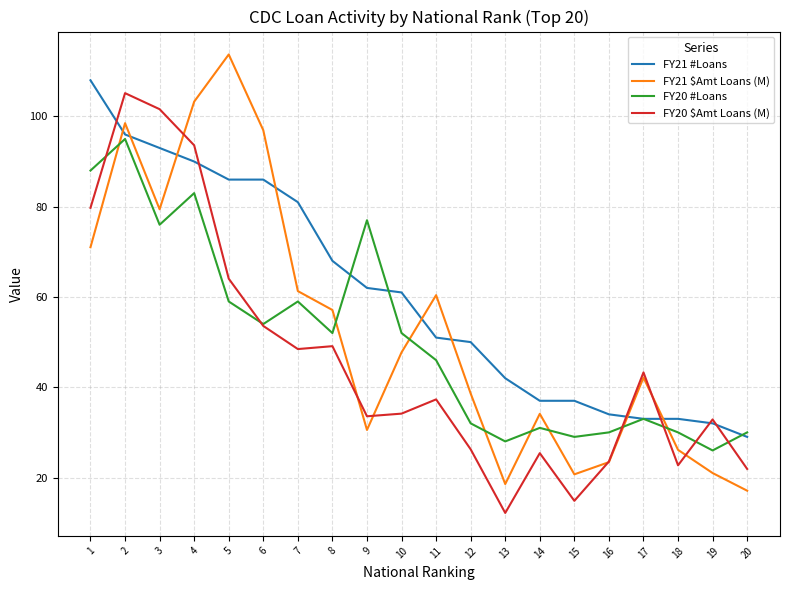

What is the spread (max minus min) of values at 4?

20.3